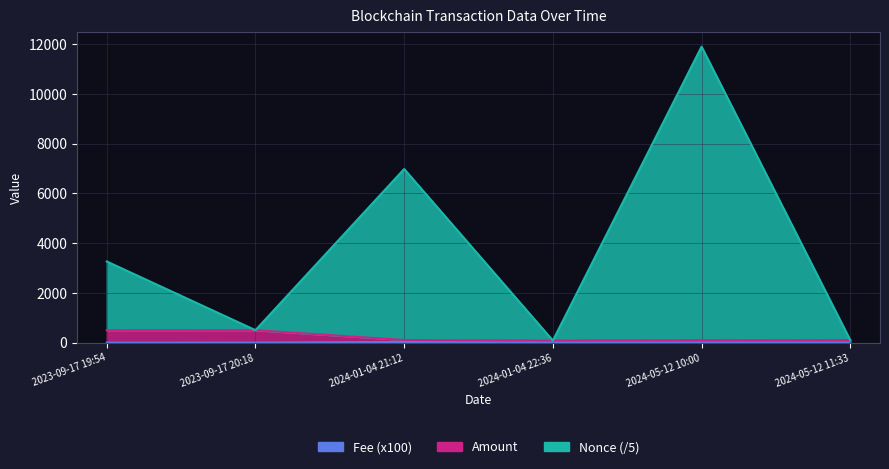

Rank the series at 2024-05-12 11:33 from lowest to highest value.

Fee, Amount, Nonce